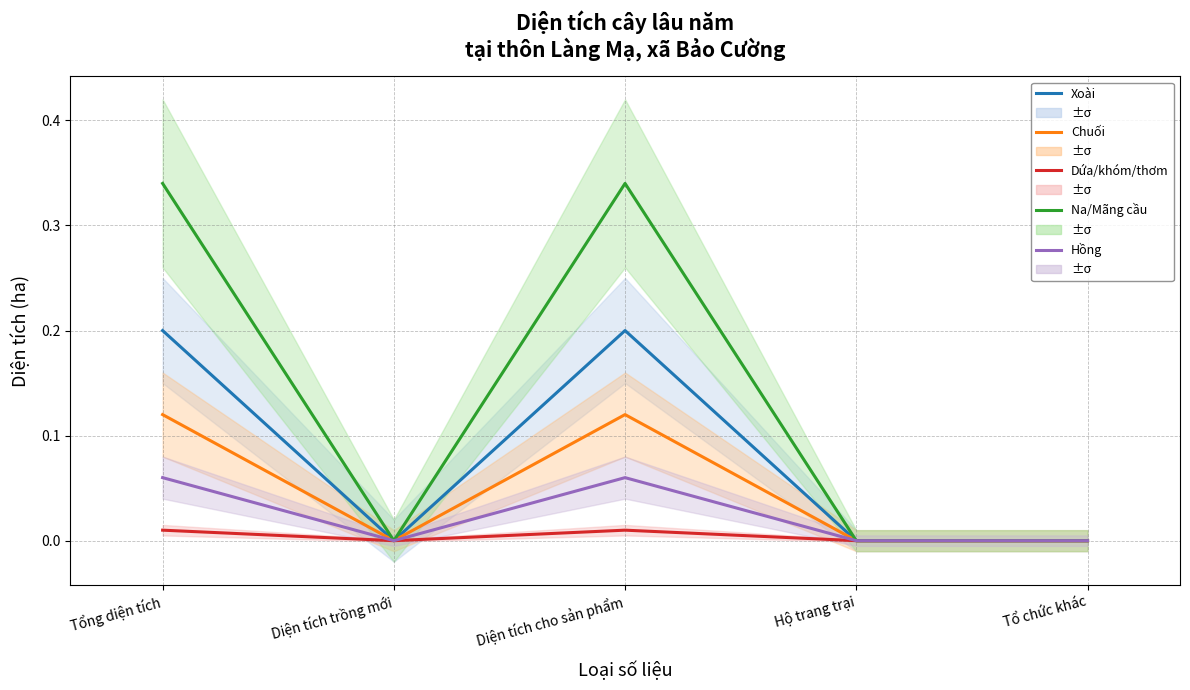

At which label is Na/Mãng cầu closest to 0?

Diện tích trồng mới